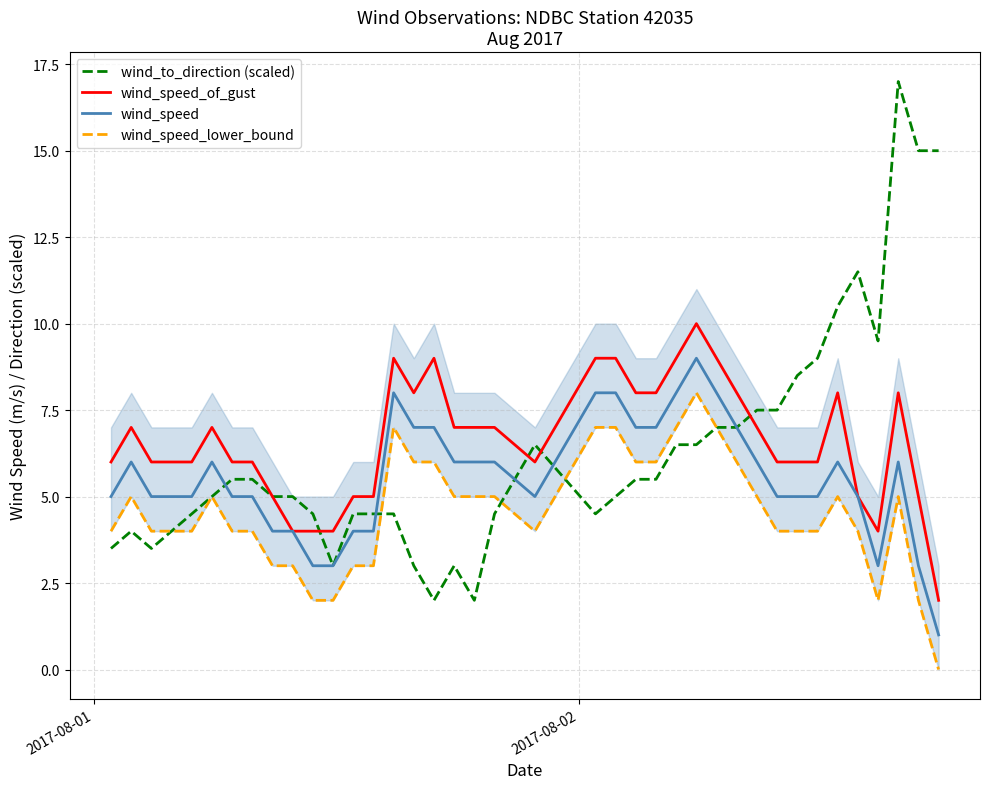

Which series has the widest spread of values?

wind_to_direction (scaled)